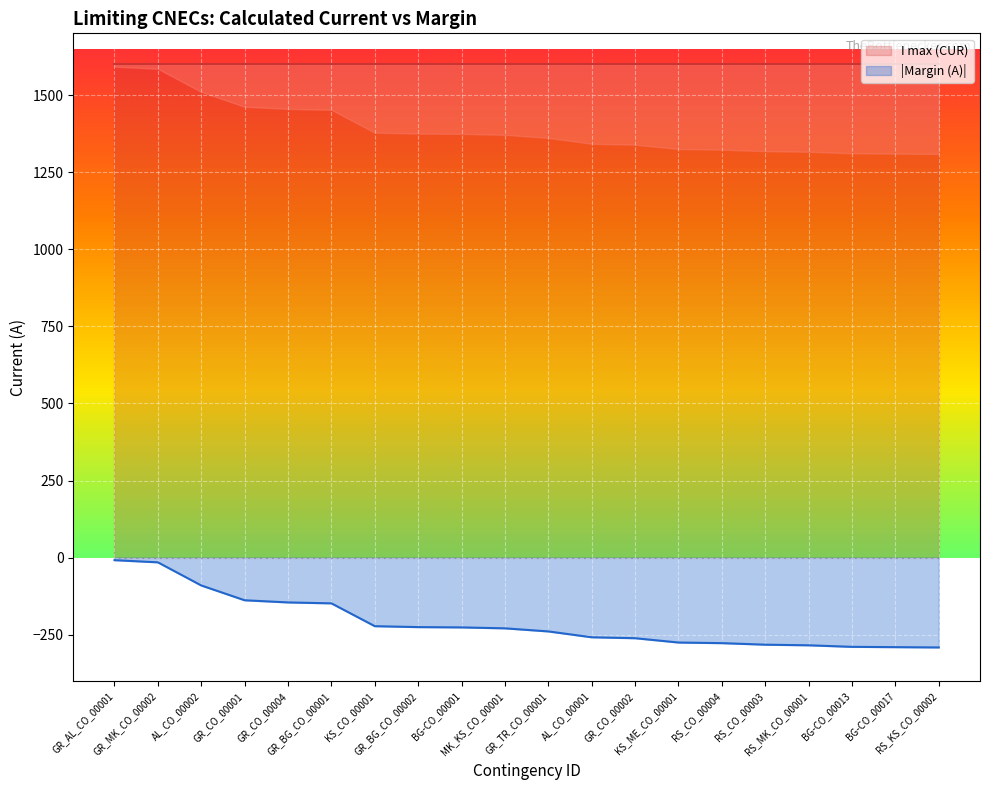

Which category has the highest value across all series?

GR_AL_CO_00001